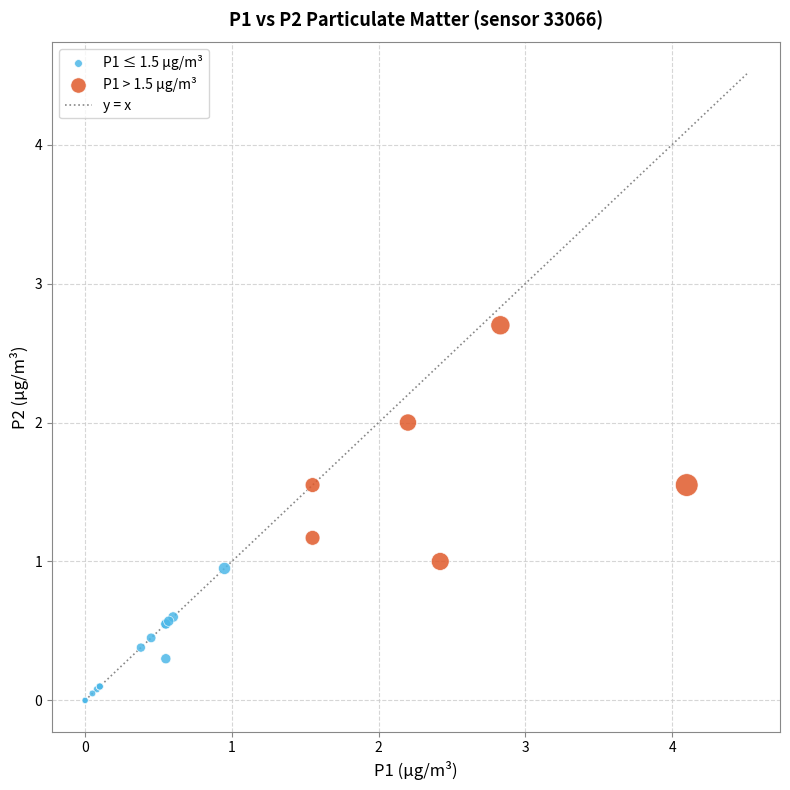

Which series contains the highest Y value?

P1 > 1.5 µg/m³